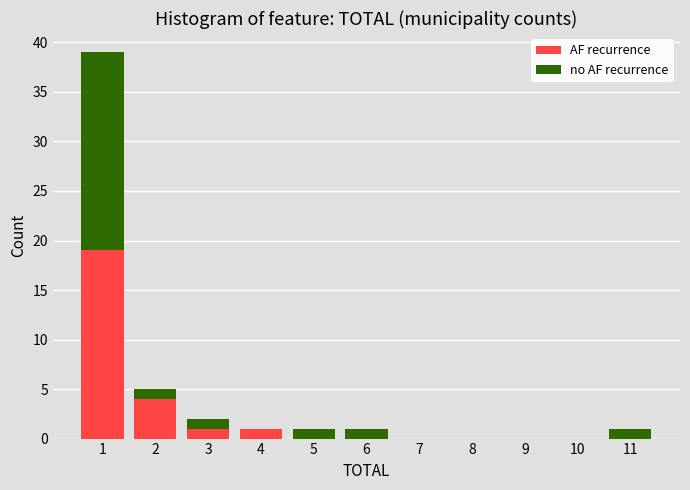

Reading right to left, list the values for the AF recurrence series.

11=0	10=0	9=0	8=0	7=0	6=0	5=0	4=1	3=1	2=4	1=19